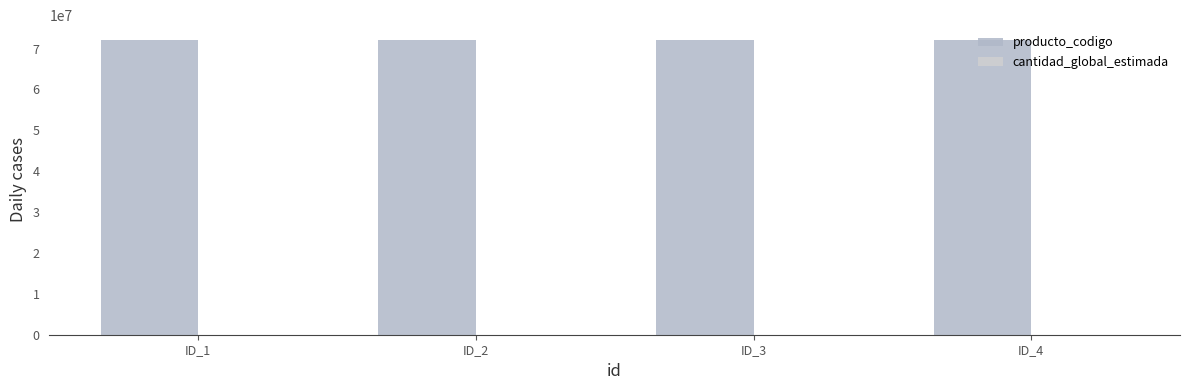

What is the greatest value displayed?

72131701